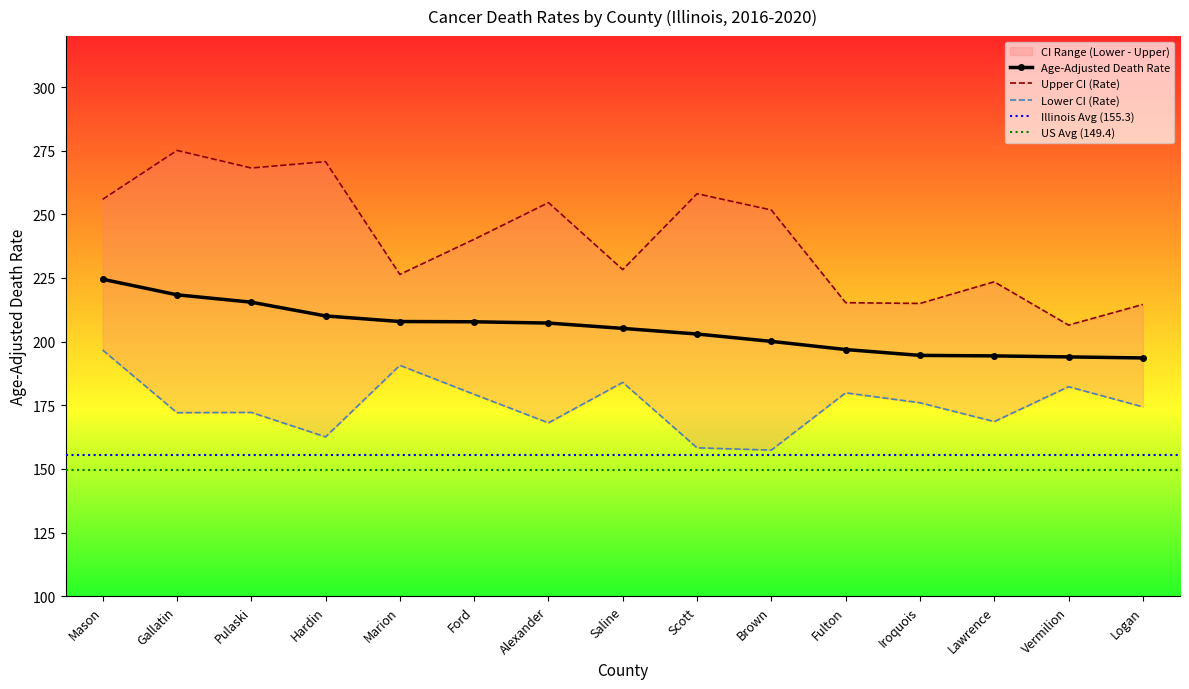

True or false: Age-Adjusted Death Rate has a value of 318.5 at Lawrence.

False